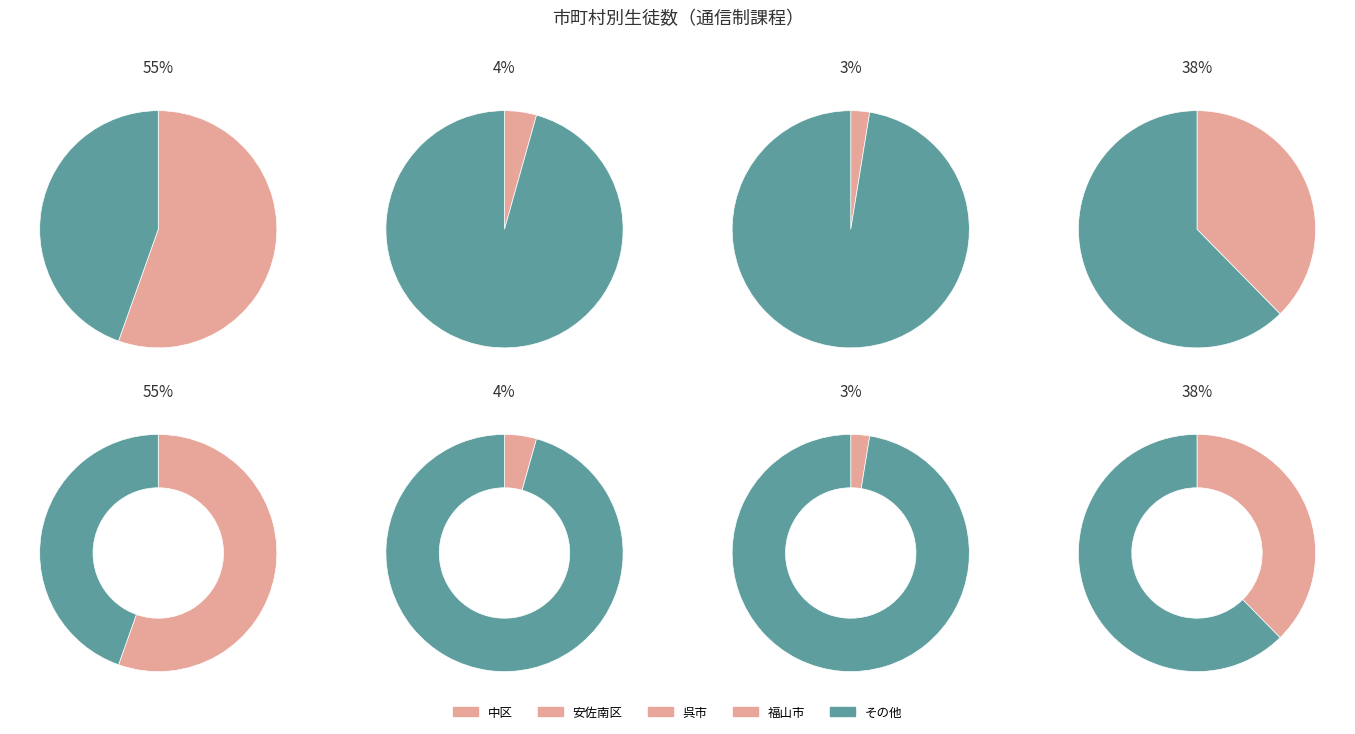

To the nearest percent, what is the combined percentage of 中区 and 呉市?

58%